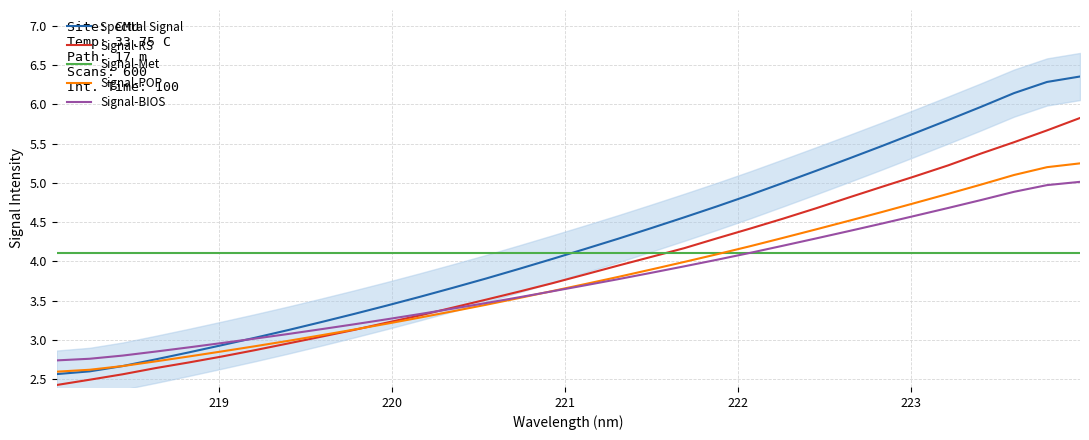

What is the maximum value for Signal-RS?

5.8